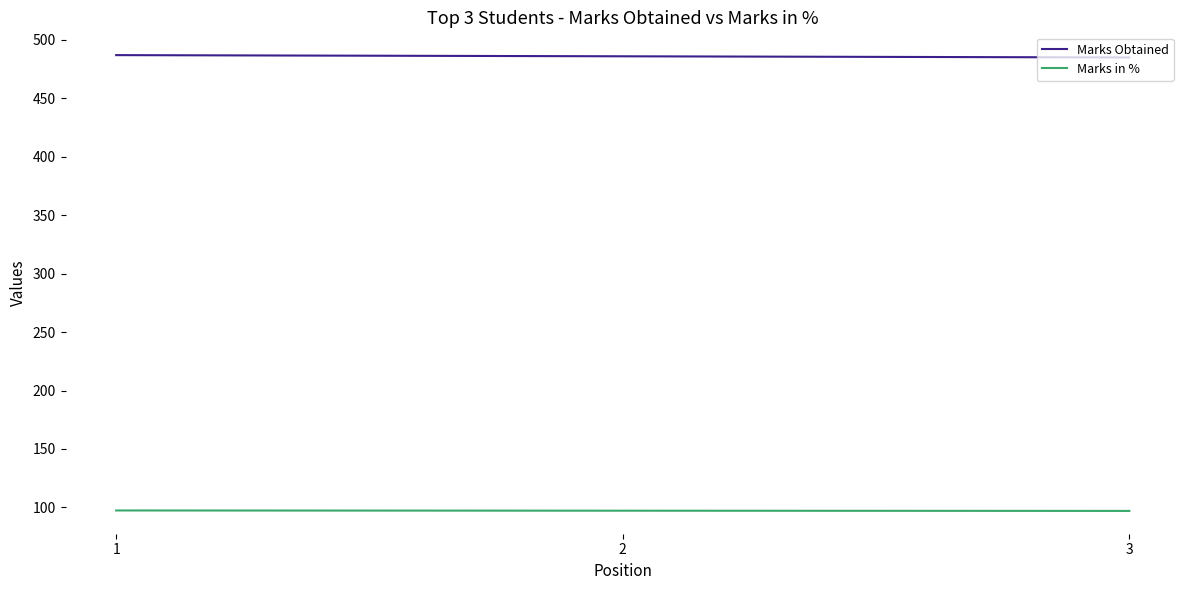

At 3, list the series in order from smallest to largest.

Marks in %, Marks Obtained